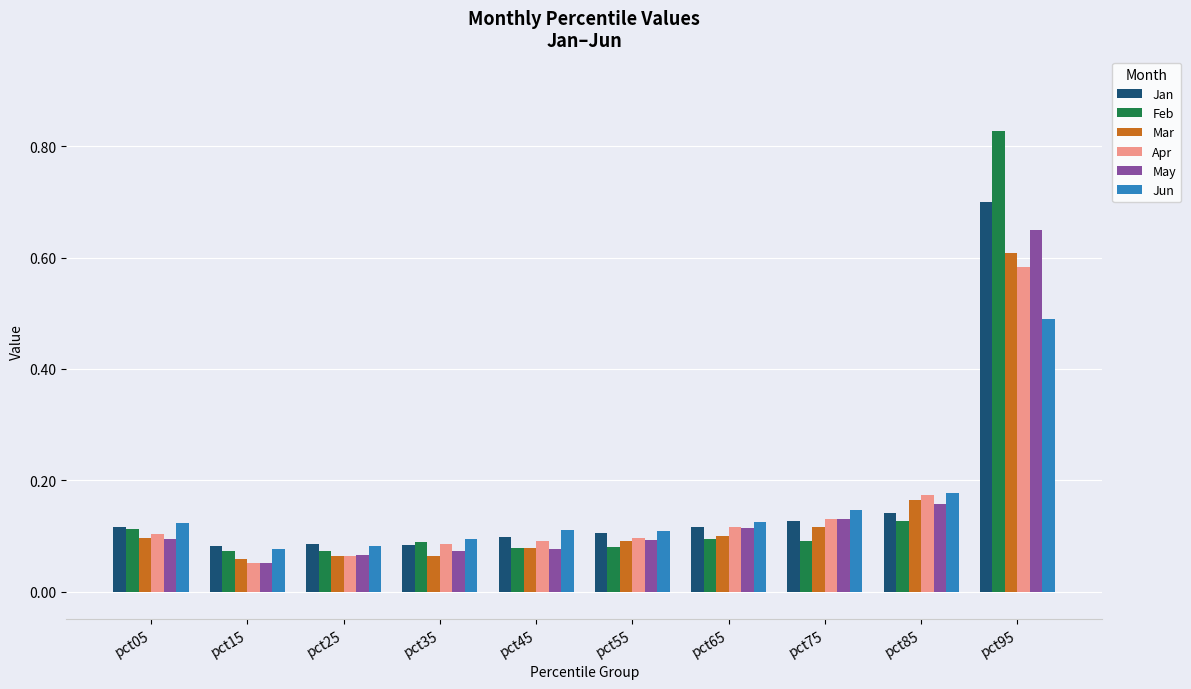

What is the sum of all Mar values?

1.4